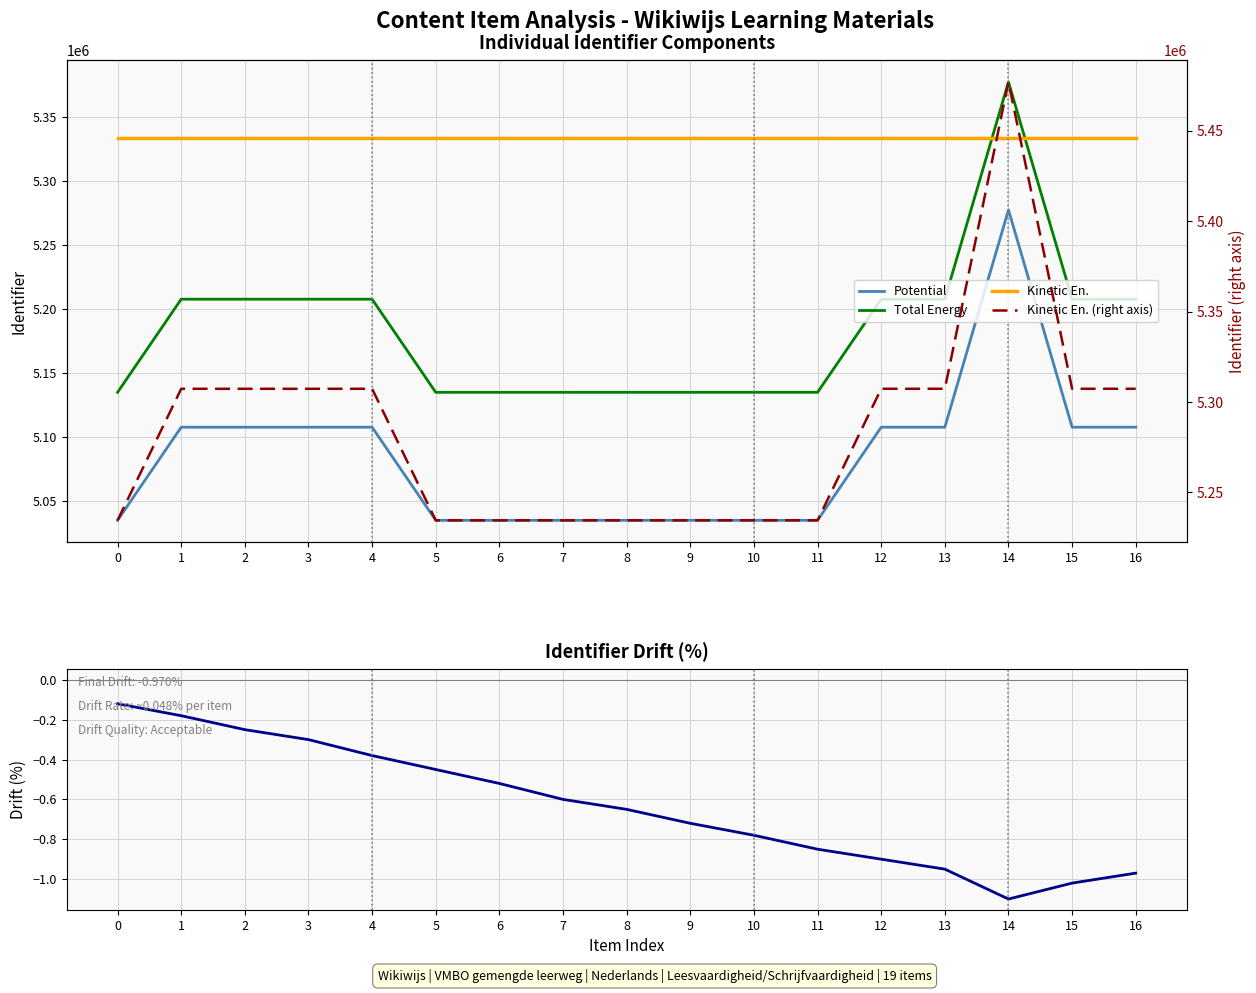

Reading left to right, extract all data points from this chart.

Potential: 0=5034594.0	1=5107353.0	2=5107354.0	3=5107356.0	4=5107358.0	5=5034599.0	6=5034602.0	7=5034604.0	8=5034607.0	9=5034609.0	10=5034611.0	11=5034613.0	12=5107364.0	13=5107365.0	14=5277084.0	15=5107370.0	16=5107368.0
Total Energy: 0=5134594.0	1=5207353.0	2=5207354.0	3=5207356.0	4=5207358.0	5=5134599.0	6=5134602.0	7=5134604.0	8=5134607.0	9=5134609.0	10=5134611.0	11=5134613.0	12=5207364.0	13=5207365.0	14=5377084.0	15=5207370.0	16=5207368.0
Kinetic En.: 0=5333106.5	1=5333106.5	2=5333106.5	3=5333106.5	4=5333106.5	5=5333106.5	6=5333106.5	7=5333106.5	8=5333106.5	9=5333106.5	10=5333106.5	11=5333106.5	12=5333106.5	13=5333106.5	14=5333106.5	15=5333106.5	16=5333106.5
Kinetic En. (right axis): 0=5234594.0	1=5307353.0	2=5307354.0	3=5307356.0	4=5307358.0	5=5234599.0	6=5234602.0	7=5234604.0	8=5234607.0	9=5234609.0	10=5234611.0	11=5234613.0	12=5307364.0	13=5307365.0	14=5477084.0	15=5307370.0	16=5307368.0
Identifier Drift (%): 0=-0.1	1=-0.2	2=-0.2	3=-0.3	4=-0.4	5=-0.5	6=-0.5	7=-0.6	8=-0.7	9=-0.7	10=-0.8	11=-0.8	12=-0.9	13=-0.9	14=-1.1	15=-1.0	16=-1.0